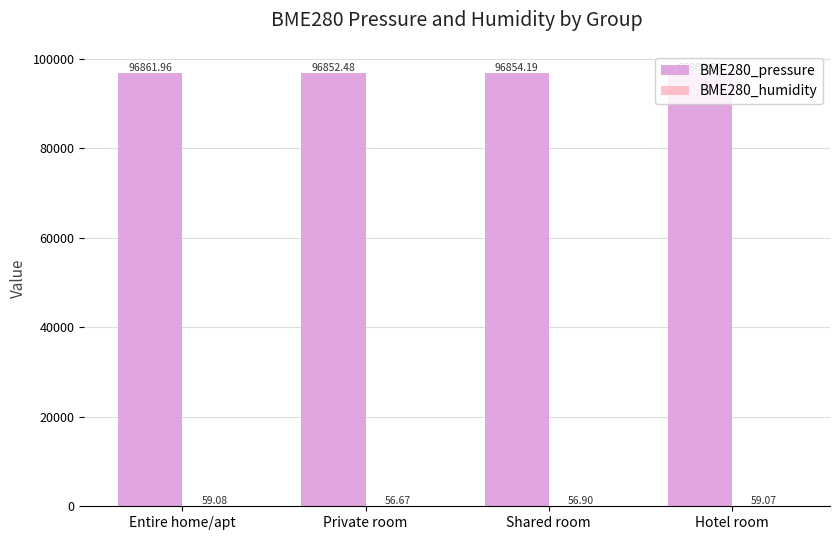

What is the total value across all series at Hotel room?

96928.4